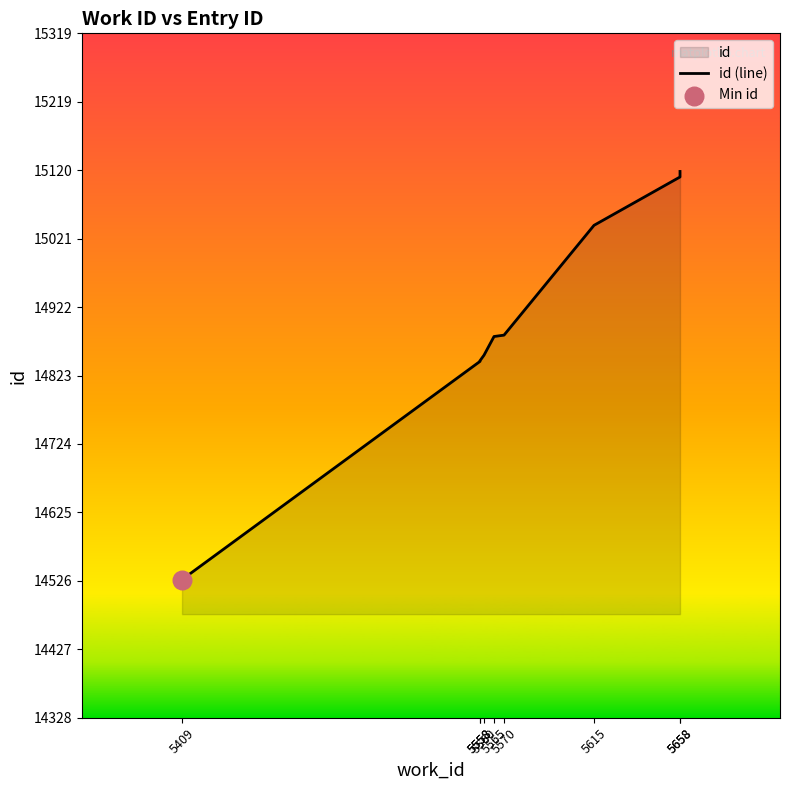

What is the ratio of the value at 5570 to the value at 5560?

1.0